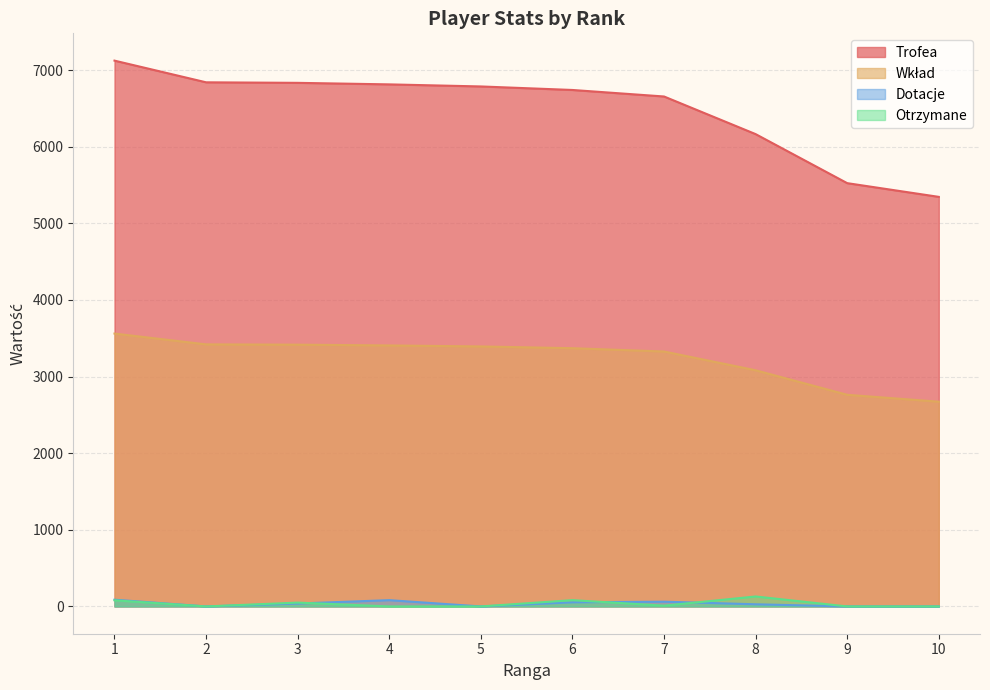

What is the maximum value for Trofea?

7123